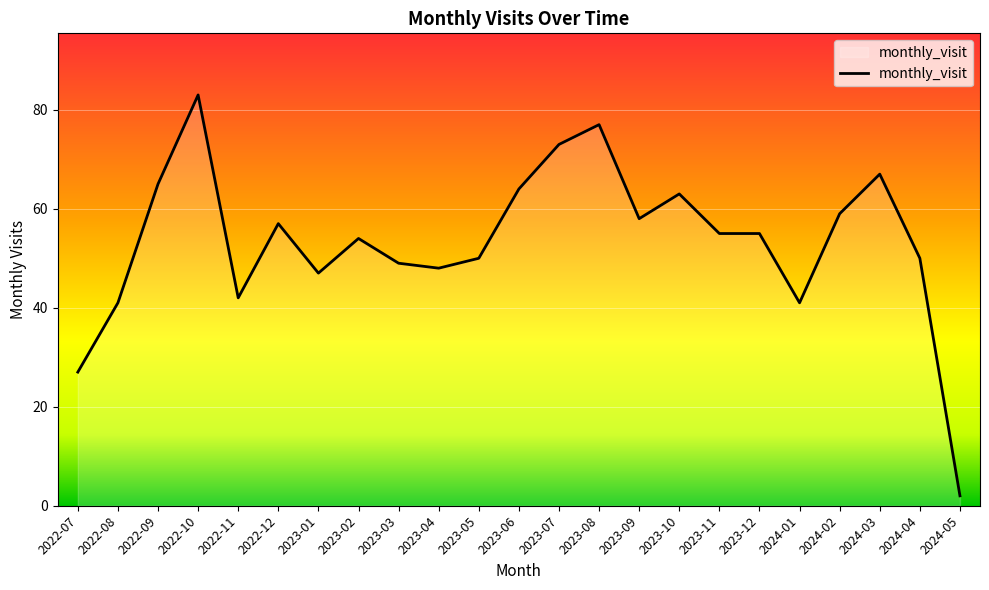

Where is the first local minimum?

2022-11